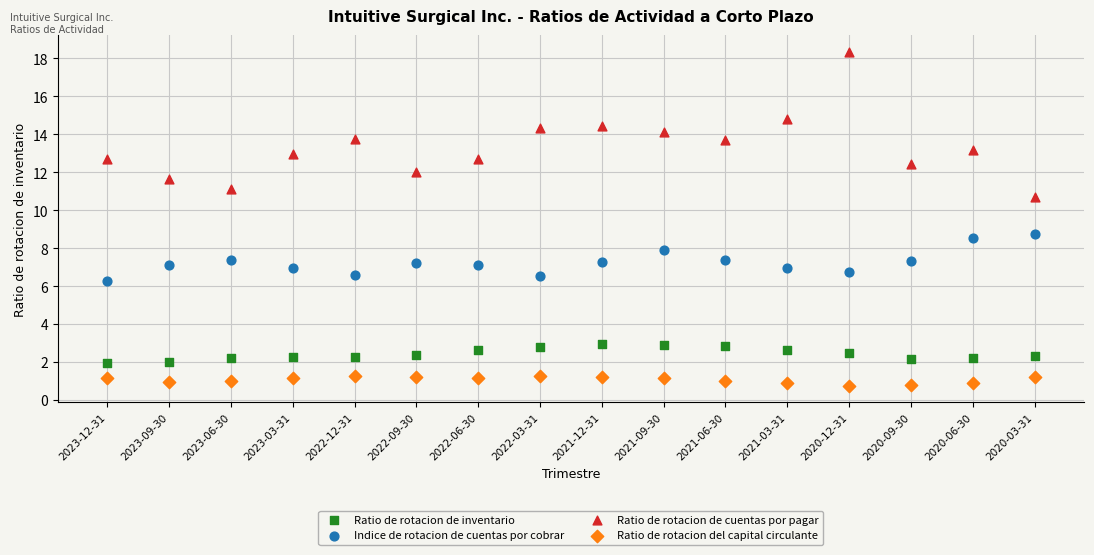

Which series contains the highest Y value?

Ratio de rotacion de cuentas por pagar